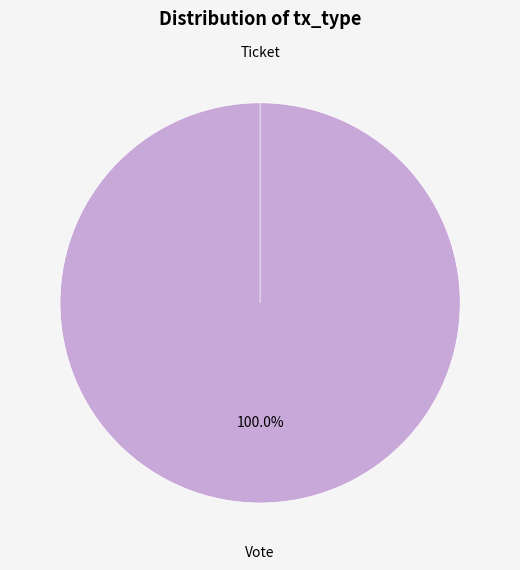

What is the change in value from Vote to Ticket?

-1